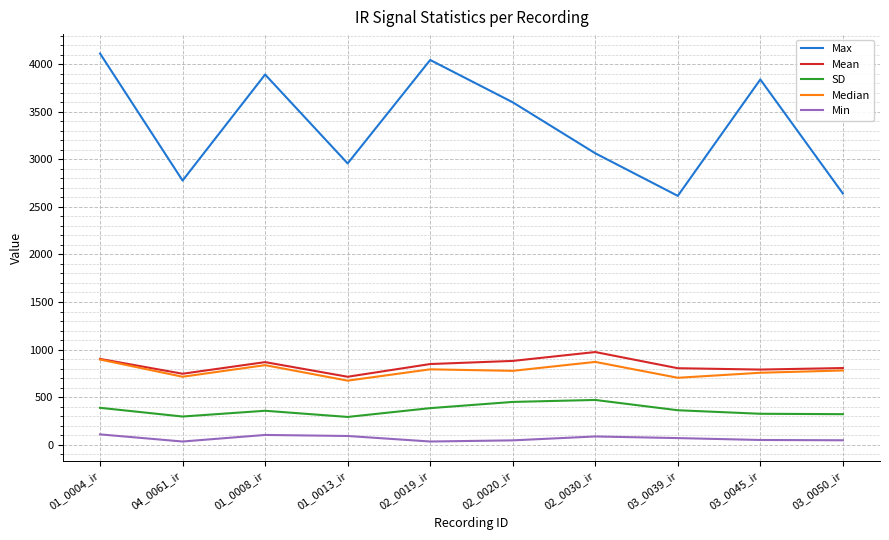

The value of Max at 03_0045_ir is 1798.2. True or false?

False